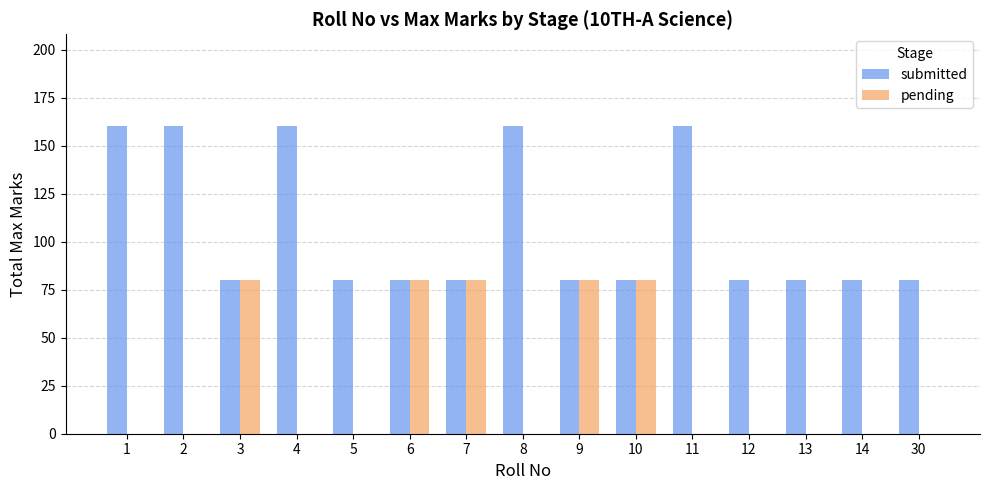

What is the greatest value displayed?

160